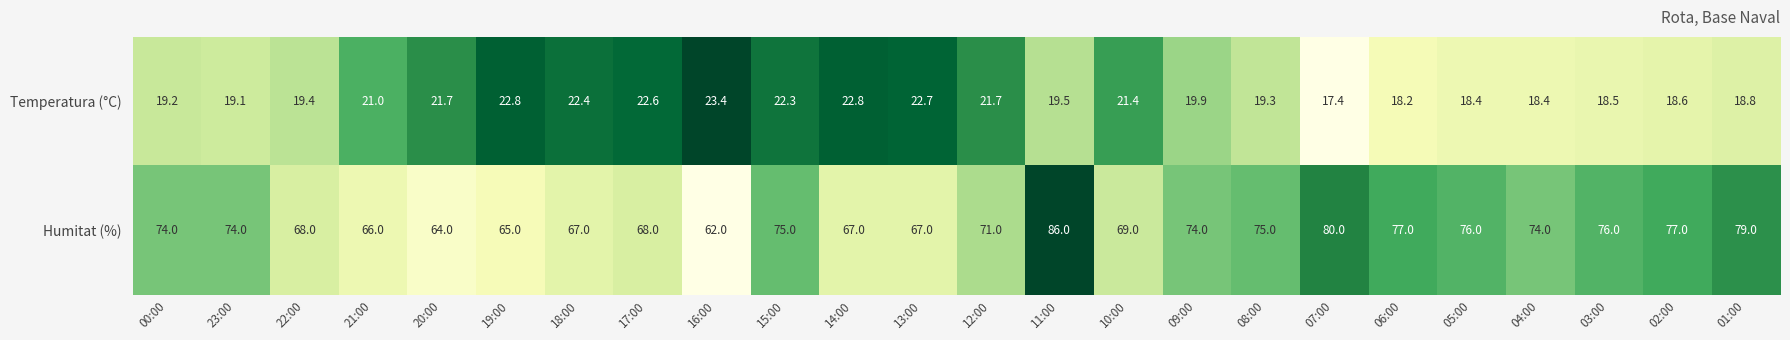

Is it true that Temperatura (°C) equals 31.6 at 05:00?

False